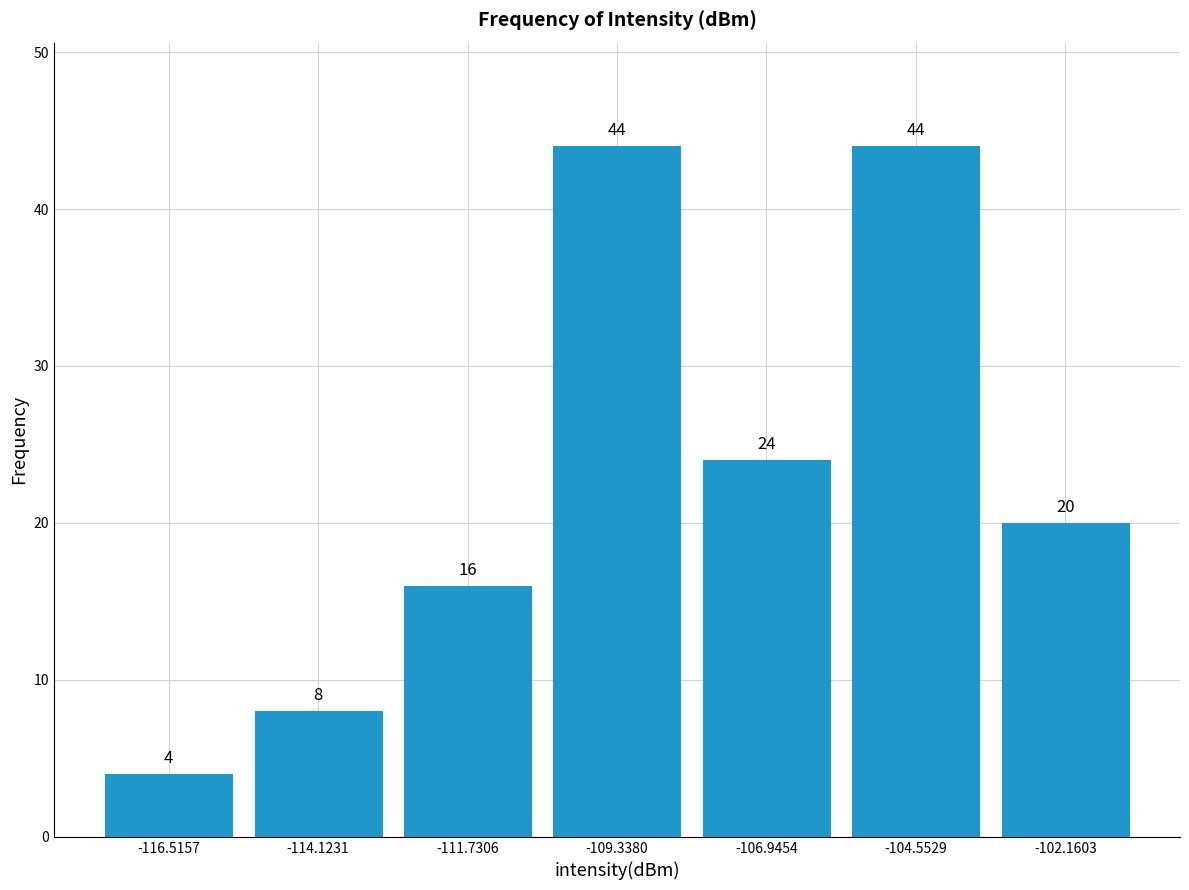

How tall is the bar that spans -115.5 to -113.0 on the x-axis? The bar edges are not printed on the chart, so give them approximately, as read against the axis.

8